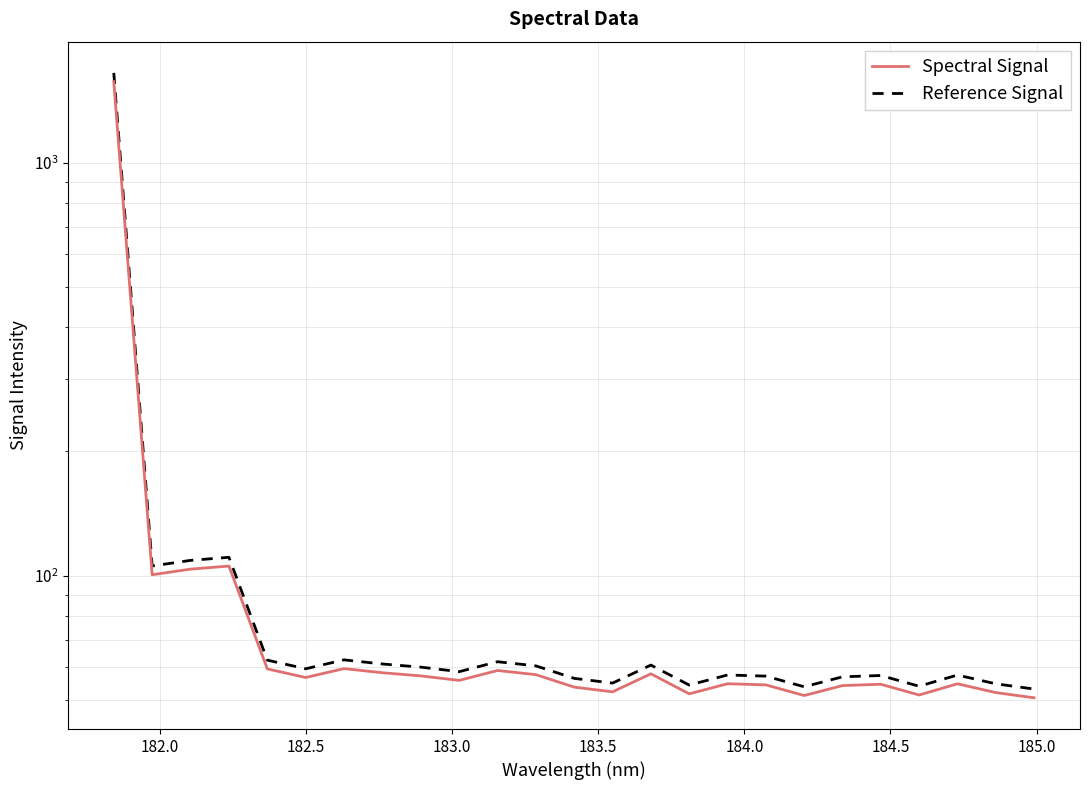

The Spectral Signal series shows 56.7 at 184.0. True or false?

True